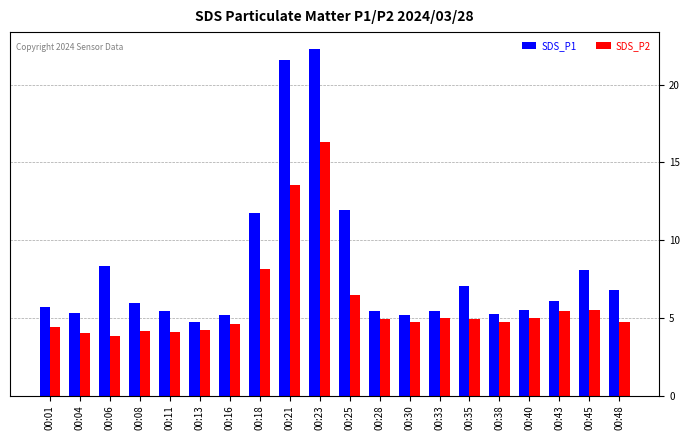

What is the difference between the maximum and minimum values in the SDS_P2 series?

12.5